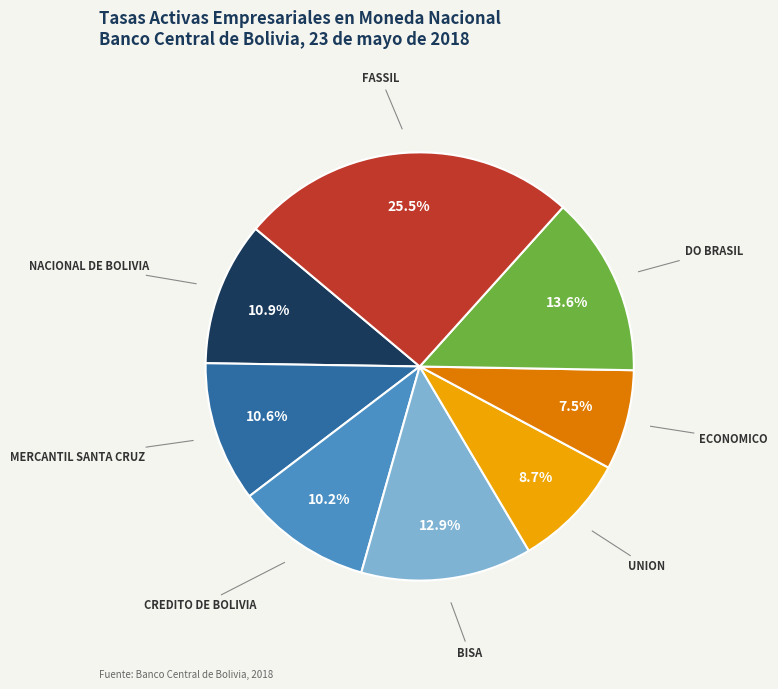

Does any single category account for the majority?

No